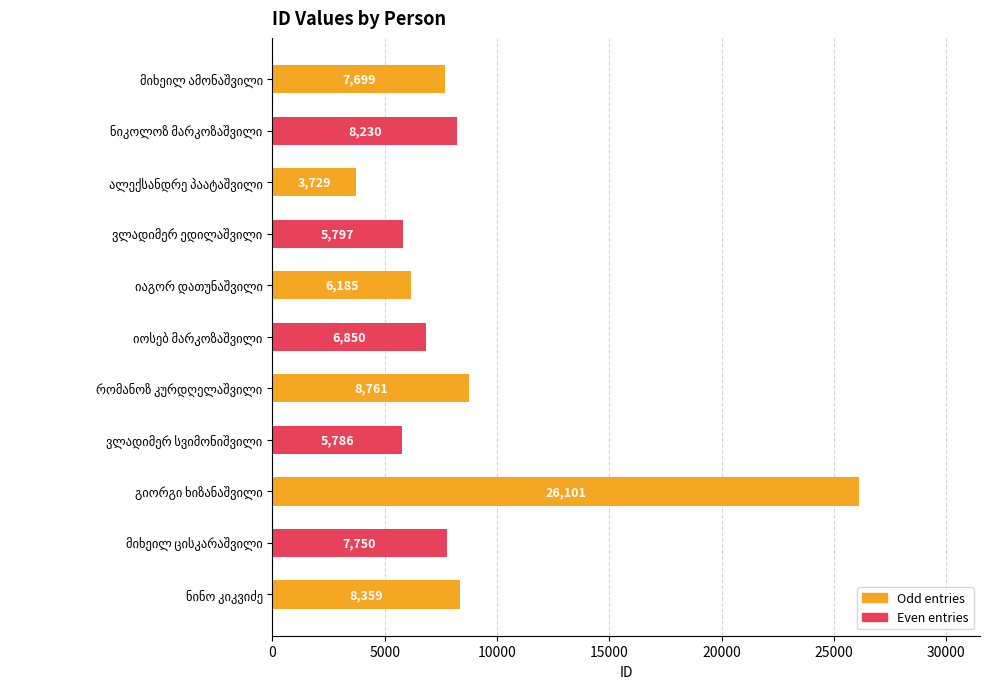

What is the difference between the maximum and second lowest values?

20315